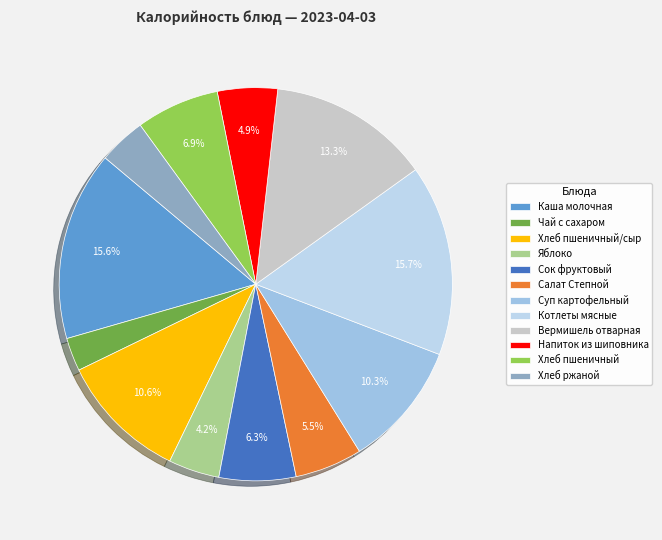

How many segments does this pie chart have?

12